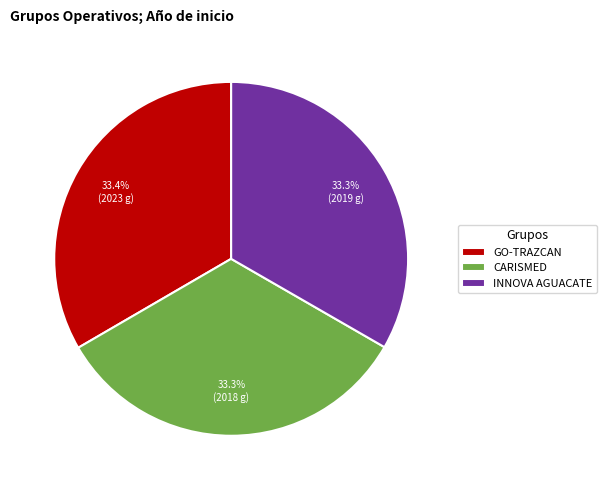

The GO-TRAZCAN slice represents 21% of the pie. True or false?

False